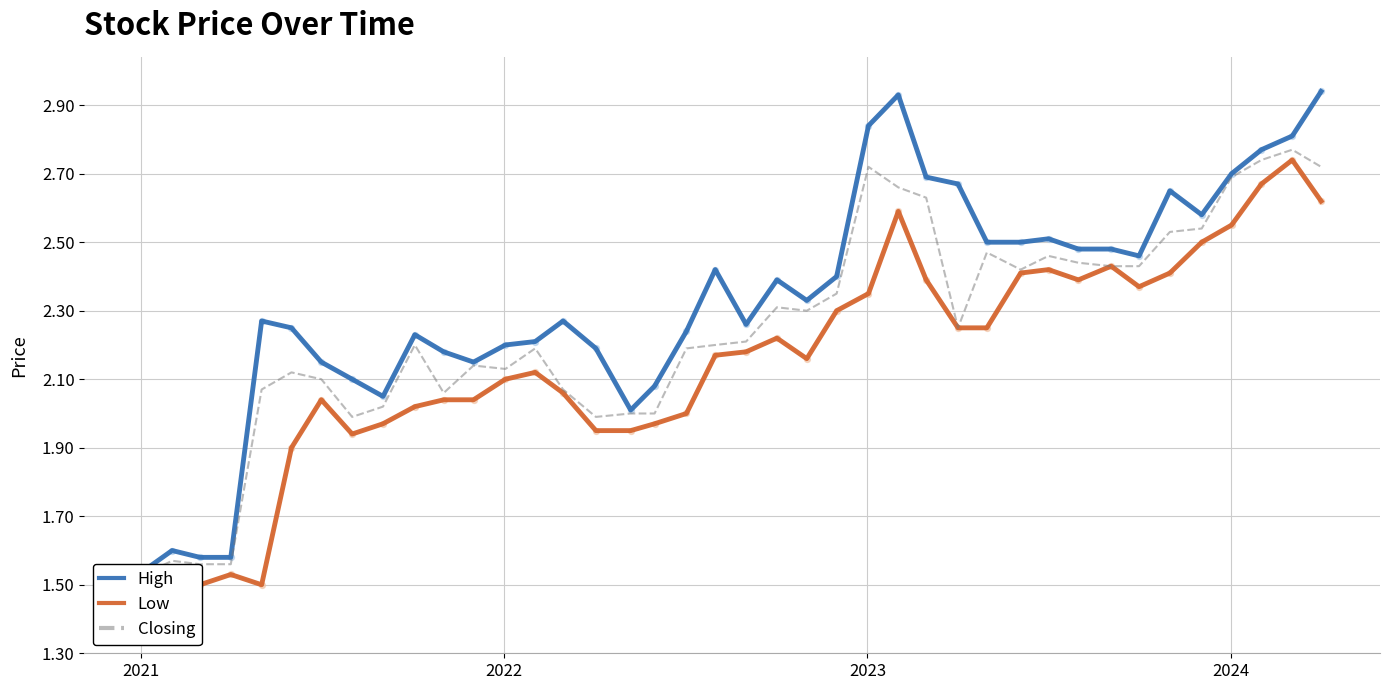

Which series reaches the maximum Y coordinate?

High